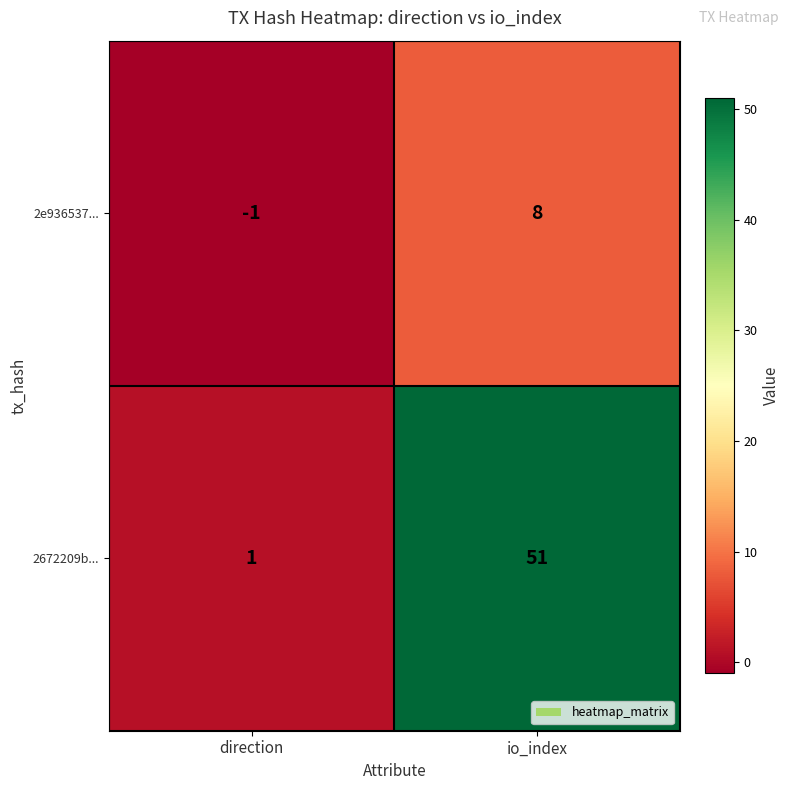

Reading left to right, extract all data points from this chart.

2e936537...: direction=-1	io_index=8
2672209b...: direction=1	io_index=51